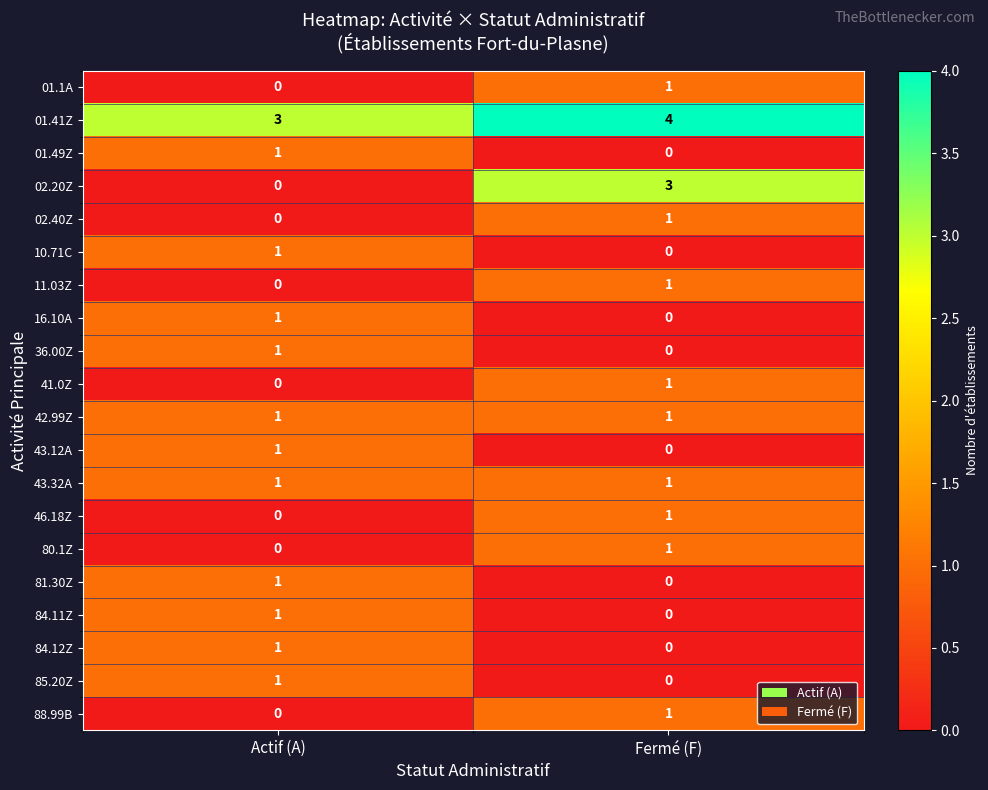

Which series changed the most between Actif (A) and Fermé (F)?

02.20Z